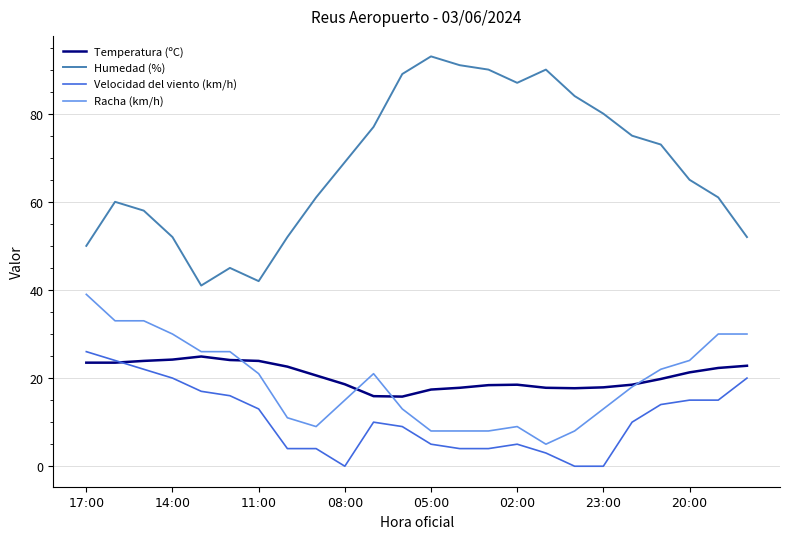

Which series has the largest total across all categories?

Humedad (%)